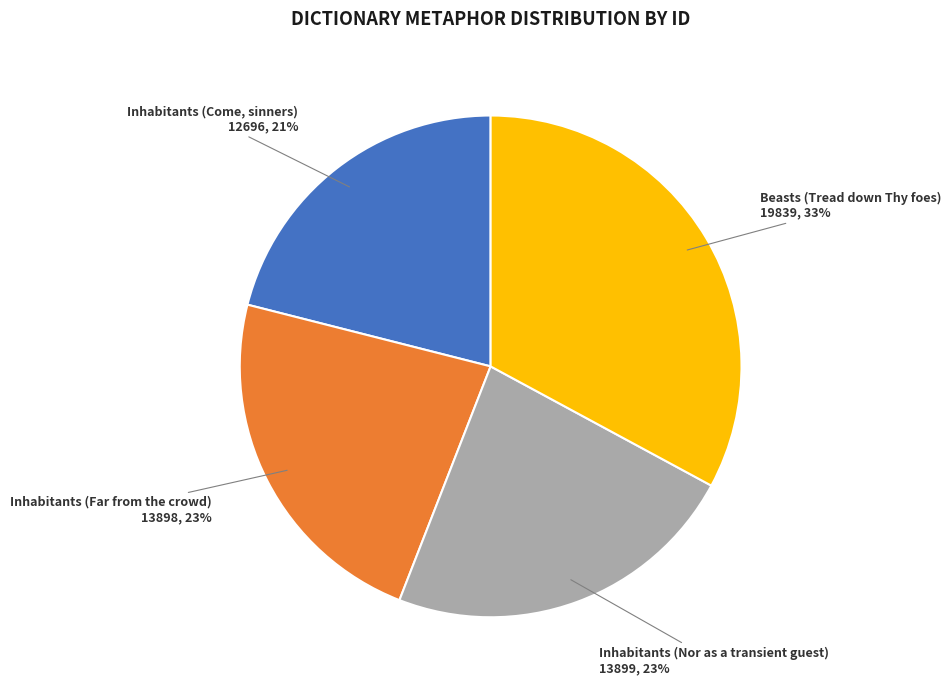

To the nearest percent, what is the combined percentage of Inhabitants (Nor as a transient guest) and Inhabitants (Come, sinners)?

44%